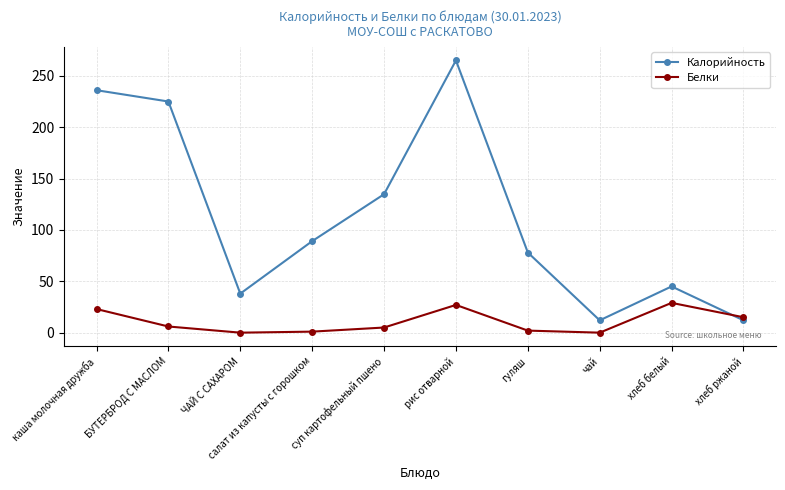

What is the label of the 2nd point from the left?

БУТЕРБРОД С МАСЛОМ